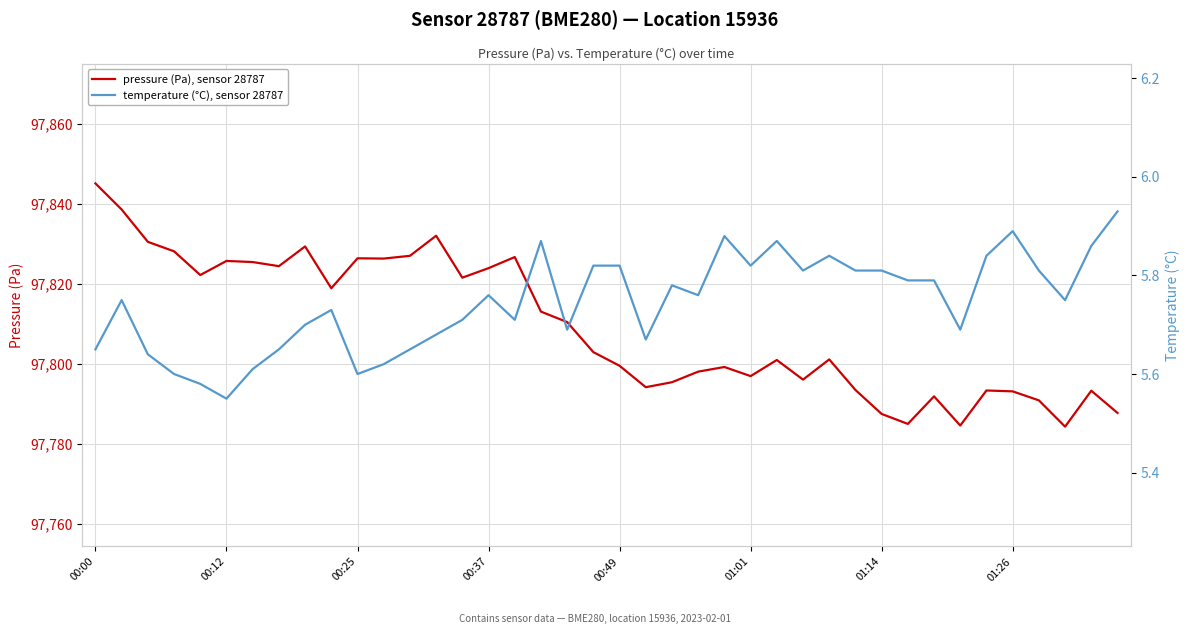

What is the highest value of the pressure (Pa), sensor 28787 series?

97845.2